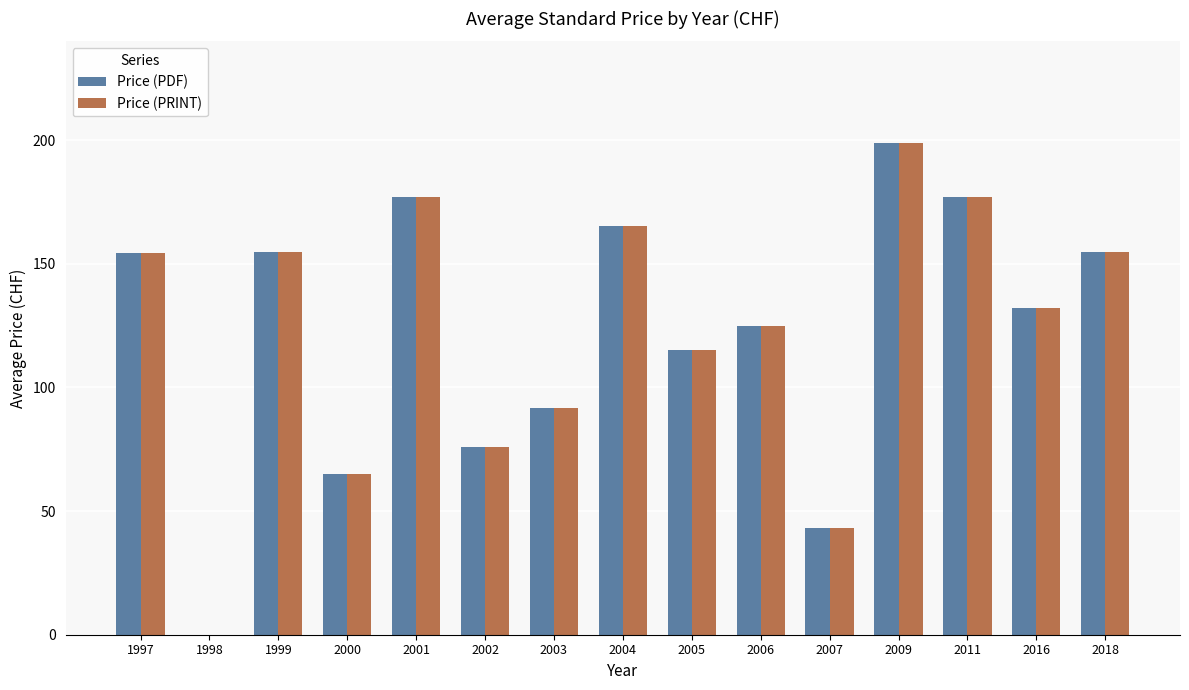

What is the average value of the Price (PDF) series?

122.0